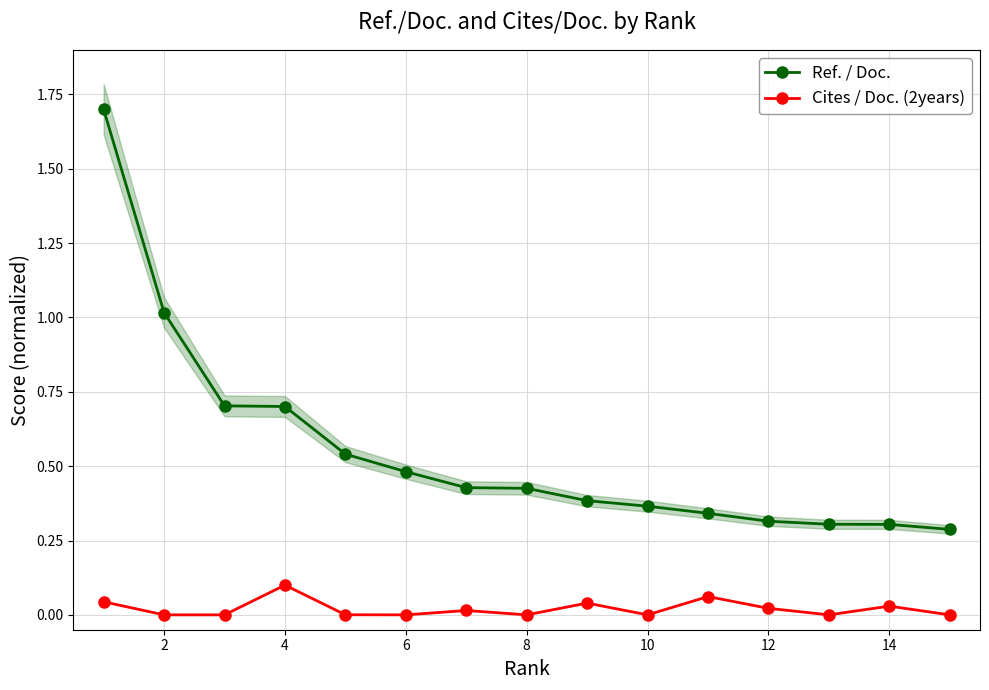

Is it true that Cites / Doc. (2years) equals 0.0 at 2?

True